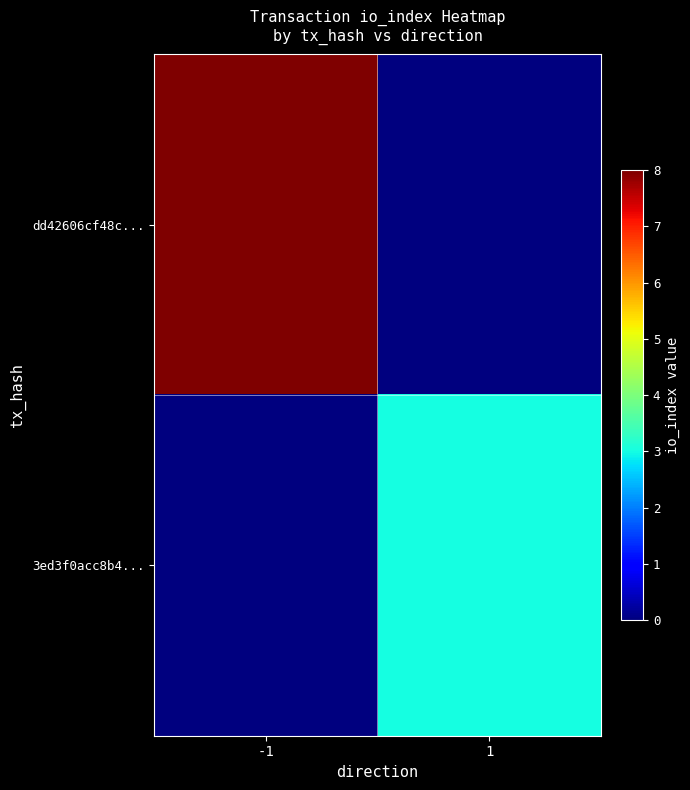

What is the difference between the highest and lowest values at 1?

3